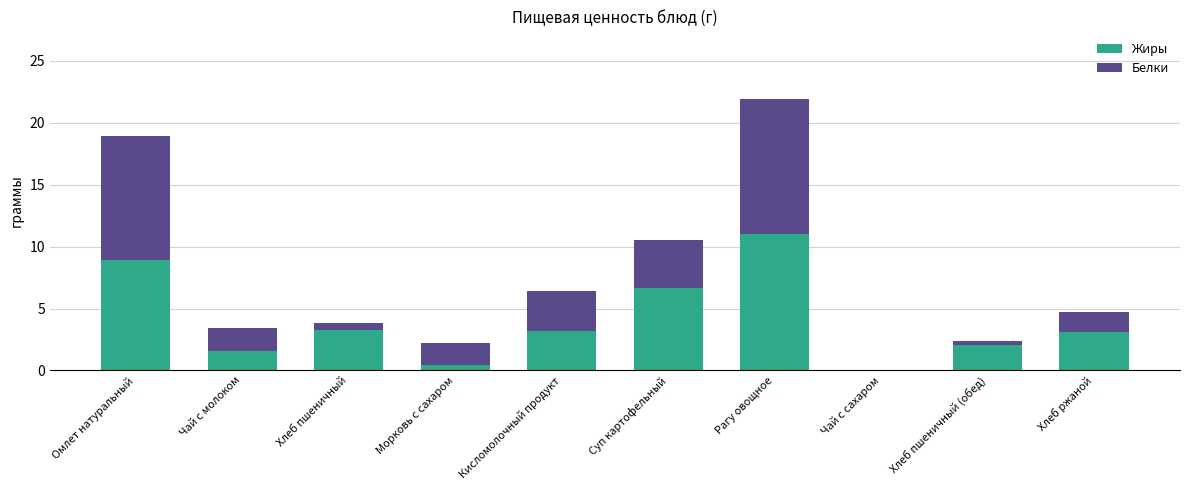

At which category is the sum across all series the highest?

Рагу овощное